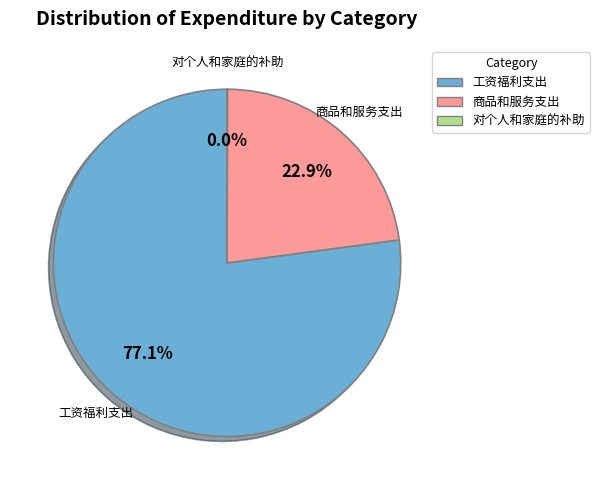

Which category has the biggest portion of the pie?

工资福利支出